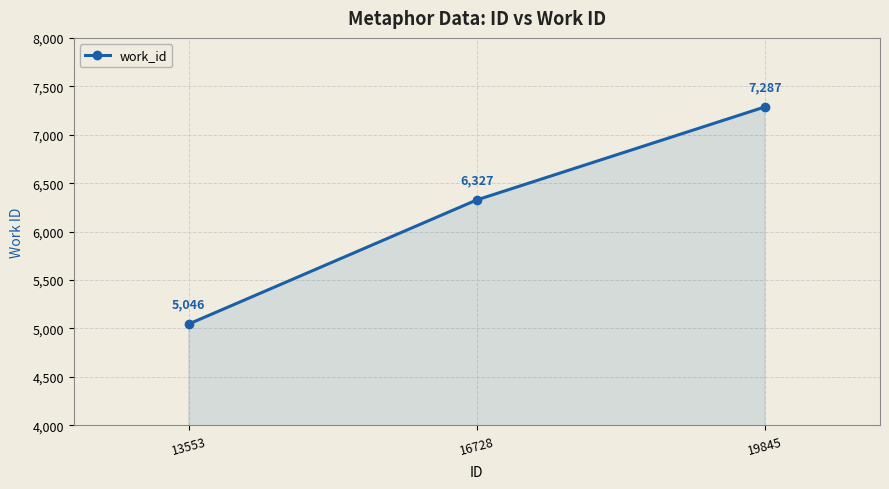

What is the value of the 3rd point from the left?

7287